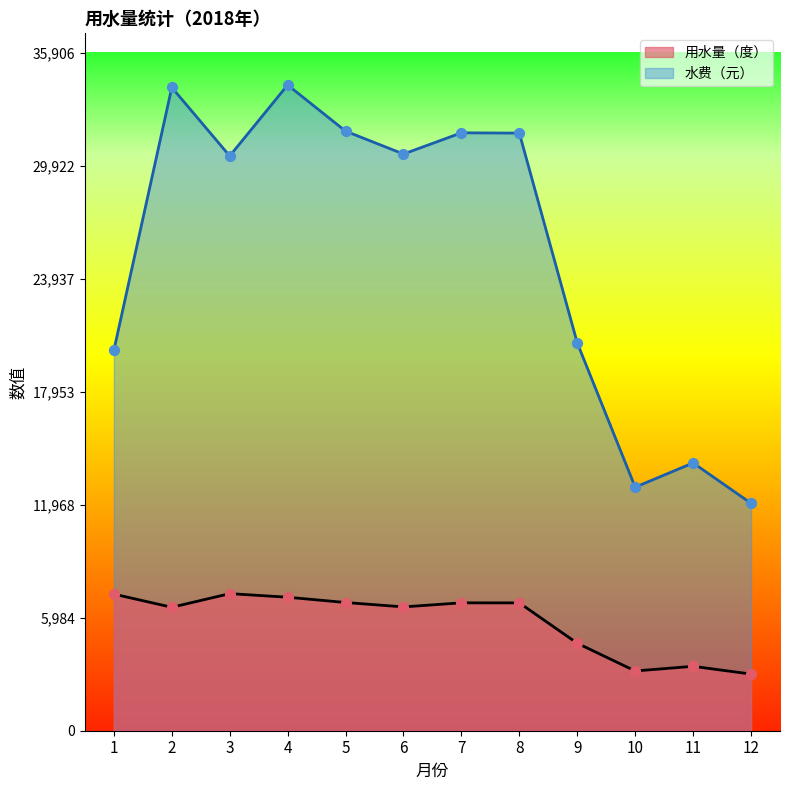

What are all the series names shown in the legend?

用水量（度）, 水费（元）